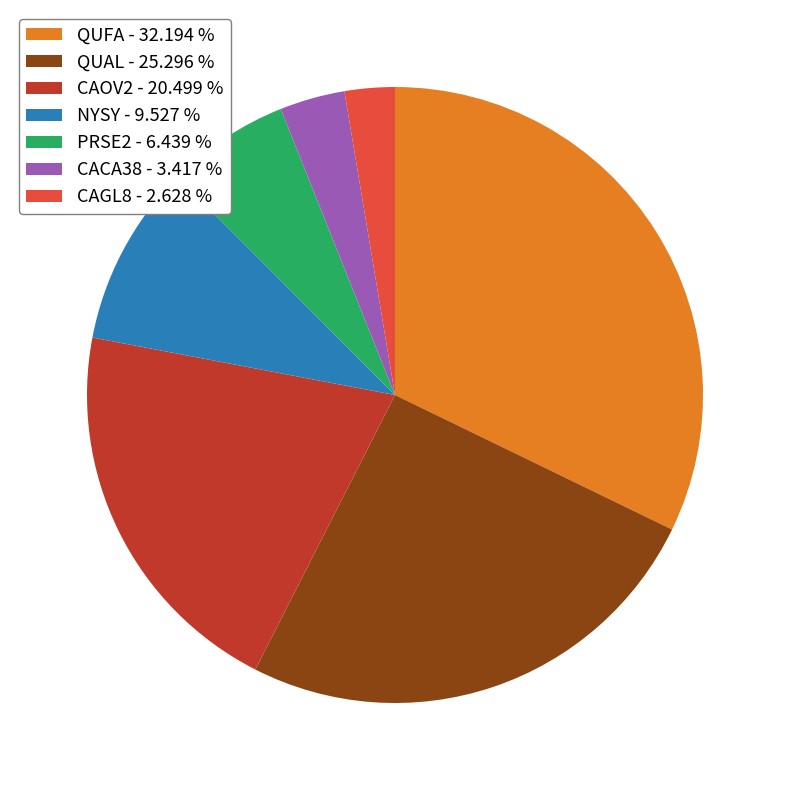

Rank the categories by value from highest to lowest.

QUFA - 32.194 %, QUAL - 25.296 %, CAOV2 - 20.499 %, NYSY - 9.527 %, PRSE2 - 6.439 %, CACA38 - 3.417 %, CAGL8 - 2.628 %